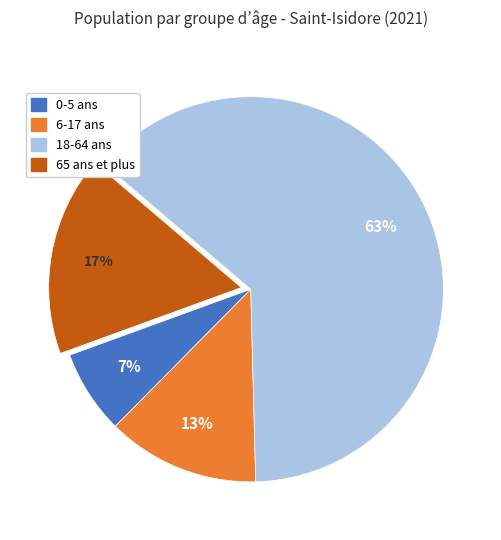

Between 6-17 ans and 65 ans et plus, which is larger?

65 ans et plus